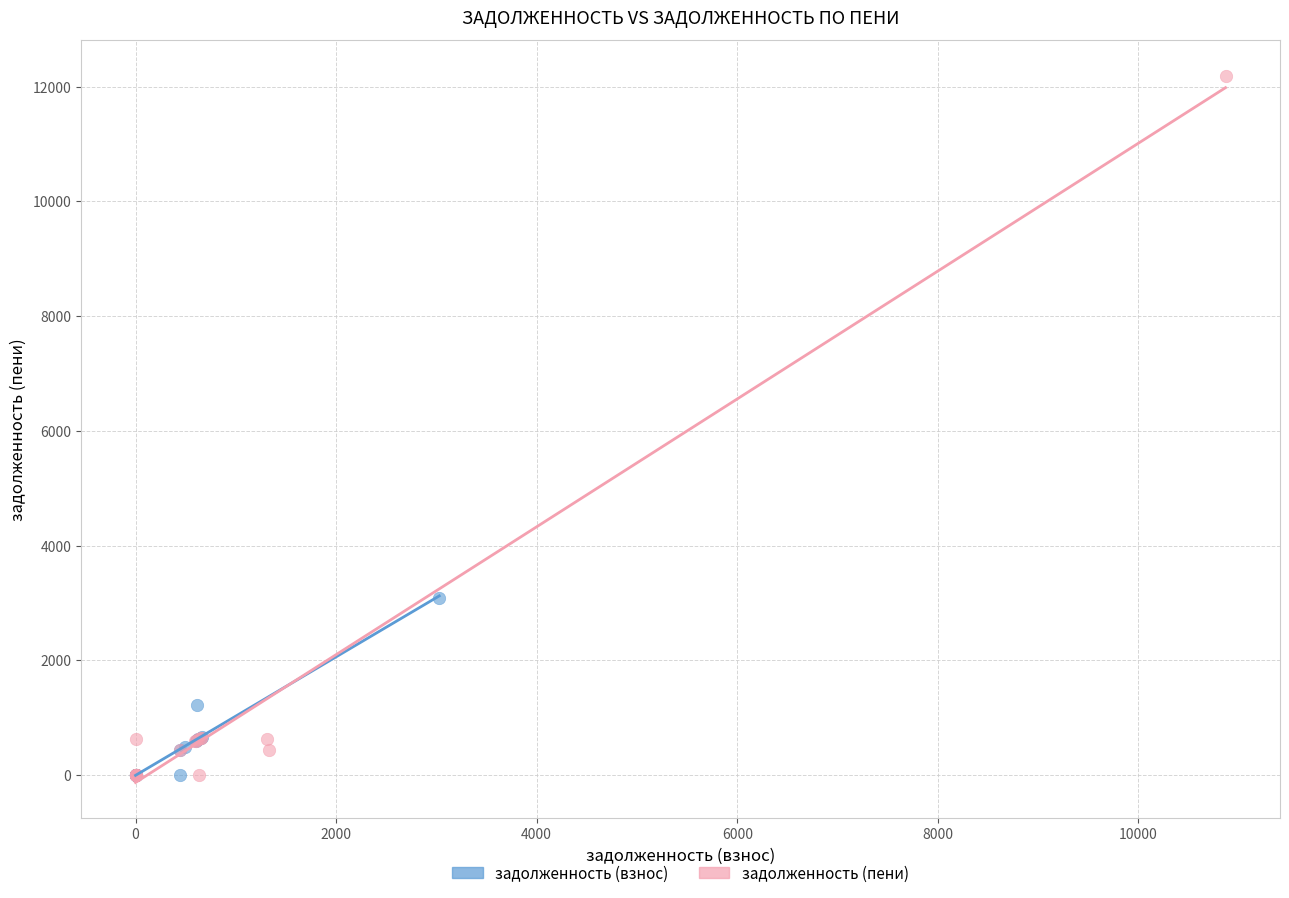

Which series reaches the maximum Y coordinate?

задолженность (пени)